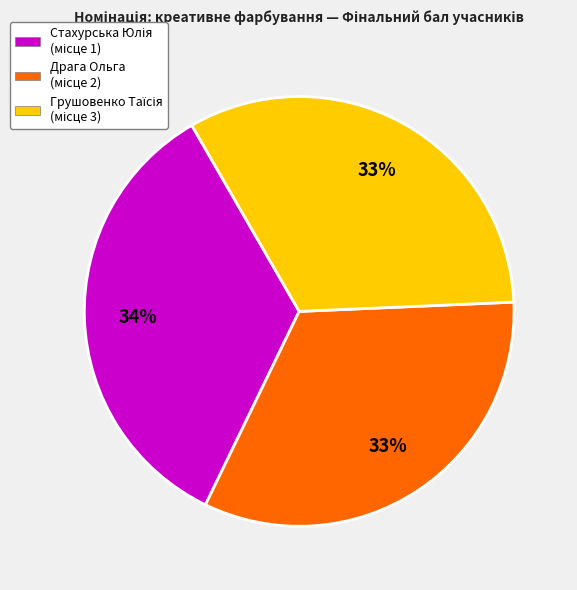

To the nearest percent, what is the average slice percentage?

33%